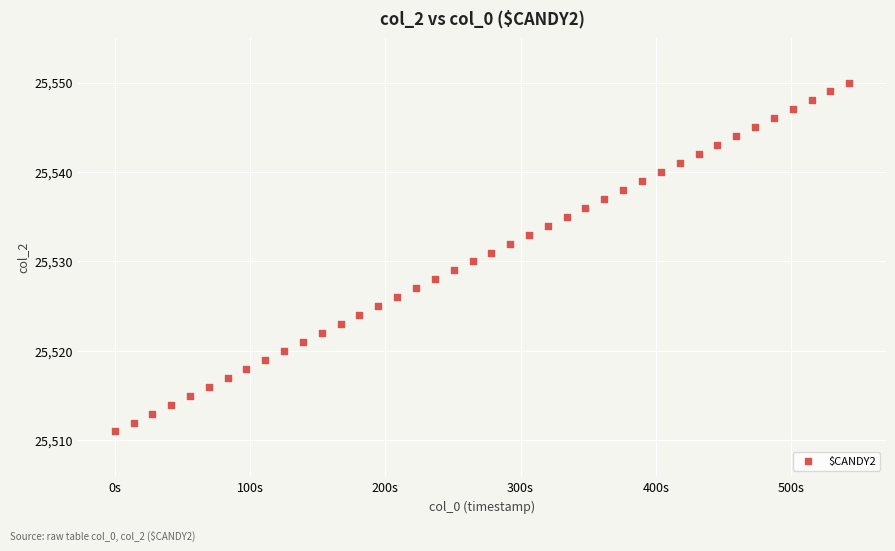

What is the range of Y values (max minus min)?

39